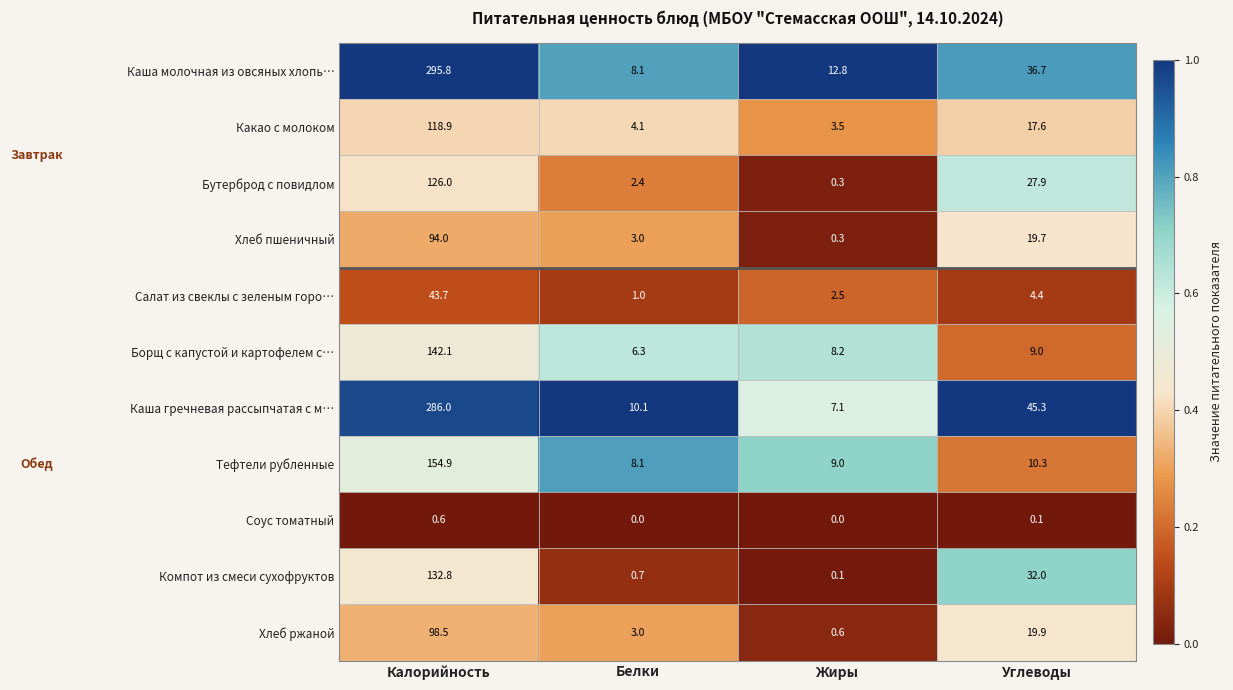

Which series has the widest spread of values?

Каша молочная из овсяных хлопь…